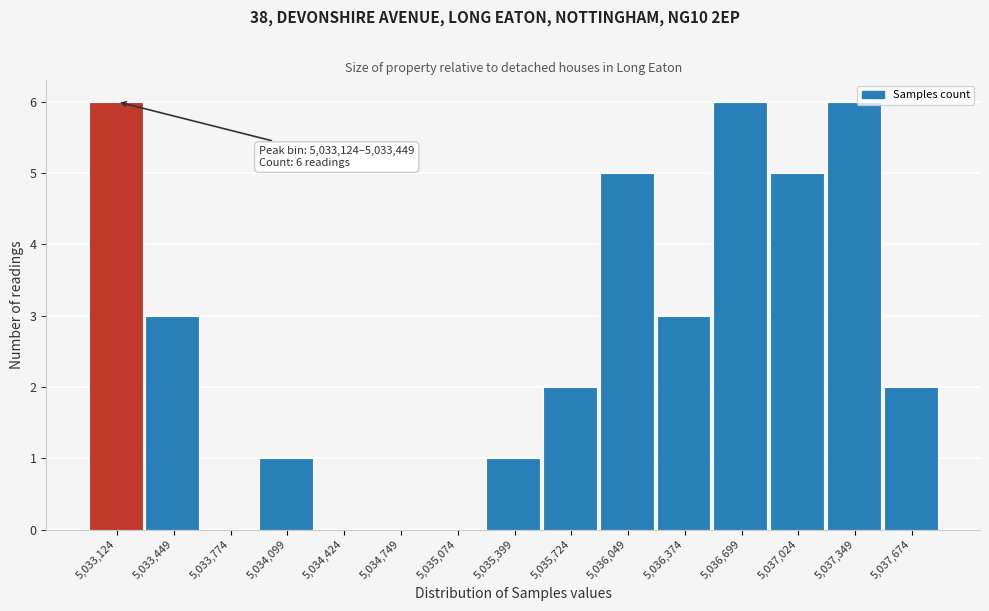

Reading left to right, transcribe all the data shown in this chart.

5,033,124=6	5,033,449=3	5,033,774=0	5,034,099=1	5,034,424=0	5,034,749=0	5,035,074=0	5,035,399=1	5,035,724=2	5,036,049=5	5,036,374=3	5,036,699=6	5,037,024=5	5,037,349=6	5,037,674=2